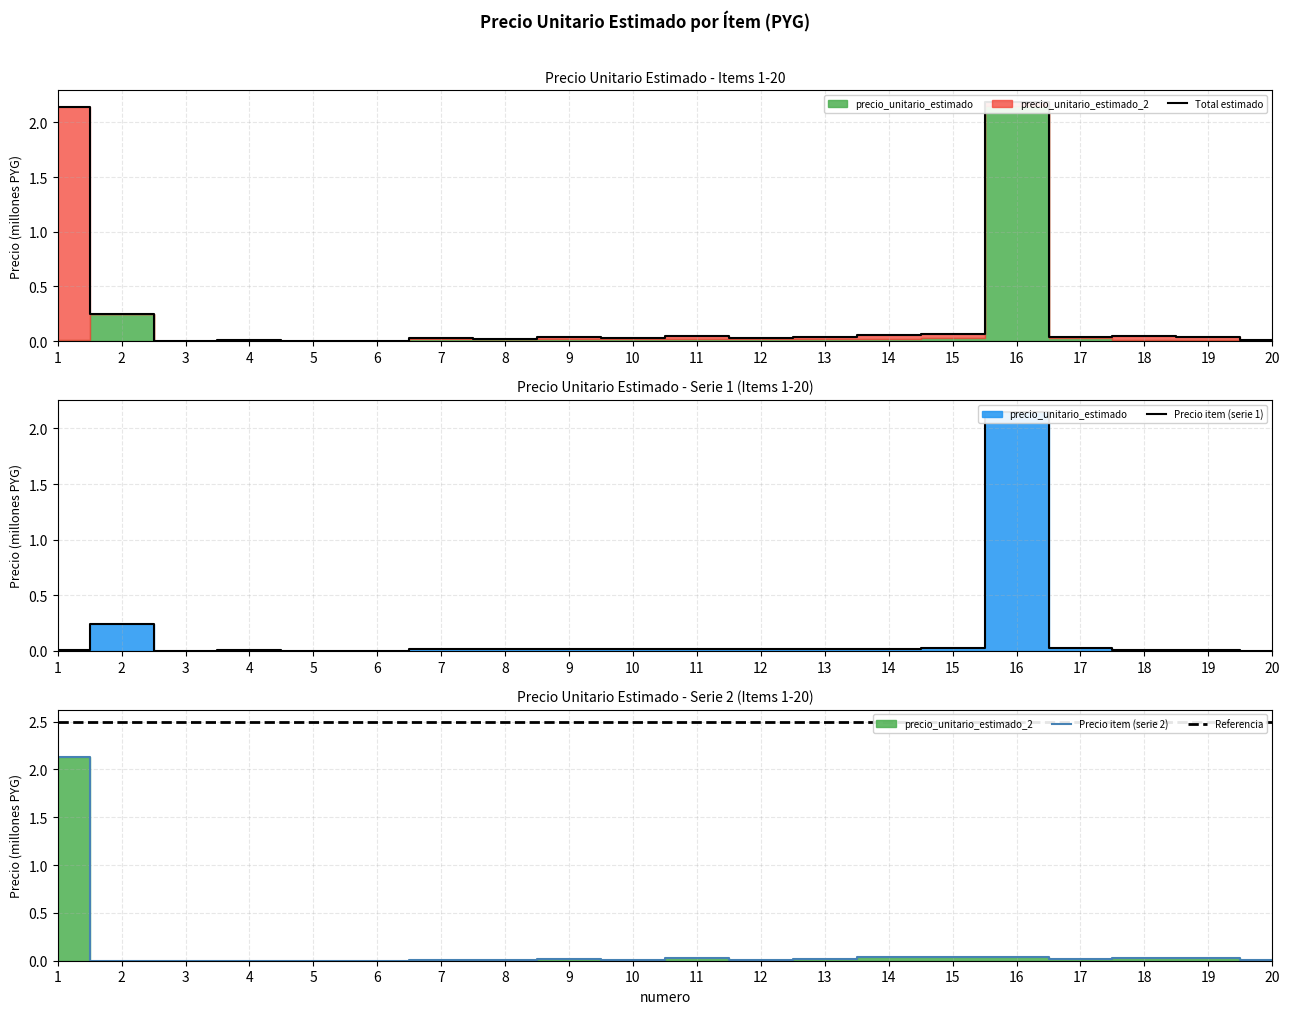

What is the highest value of the precio_unitario_estimado_2 series?

2.1